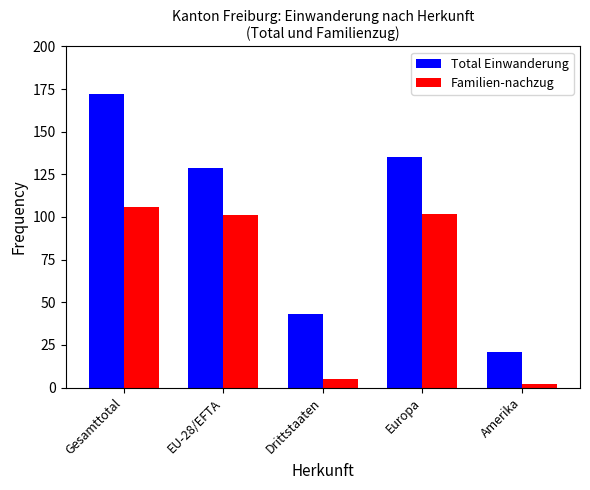

What is the sum of all Total Einwanderung values?

500